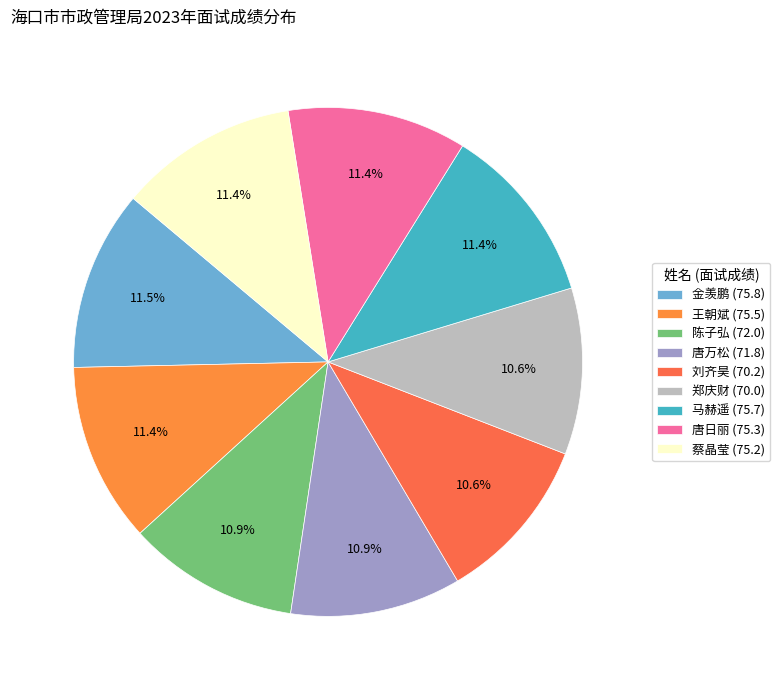

Does 唐万松 represent more than half of the total?

No